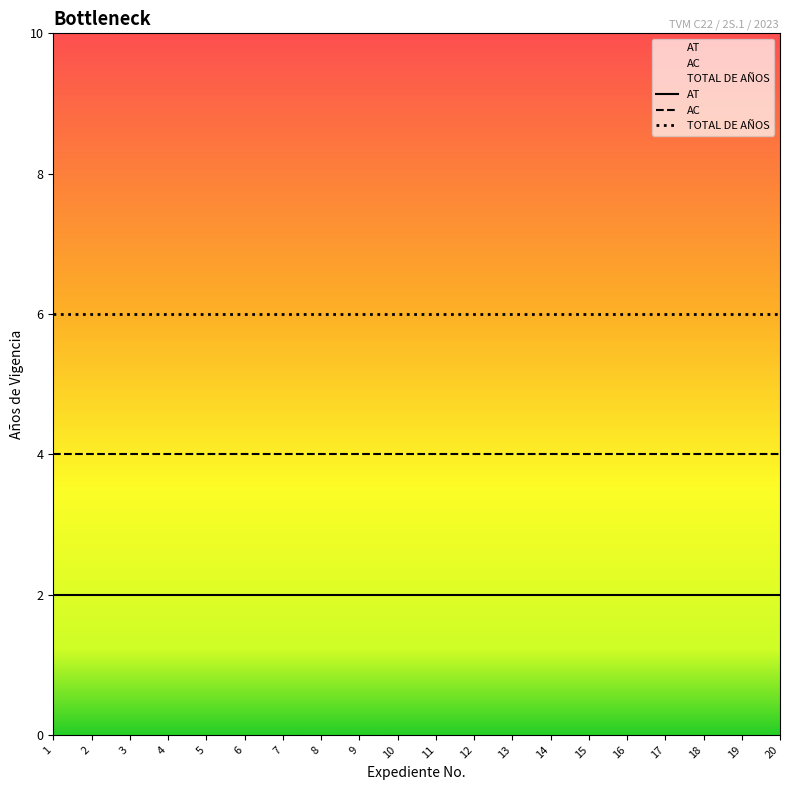

Rank the series by their average value, from highest to lowest.

TOTAL DE AÑOS, AC, AT